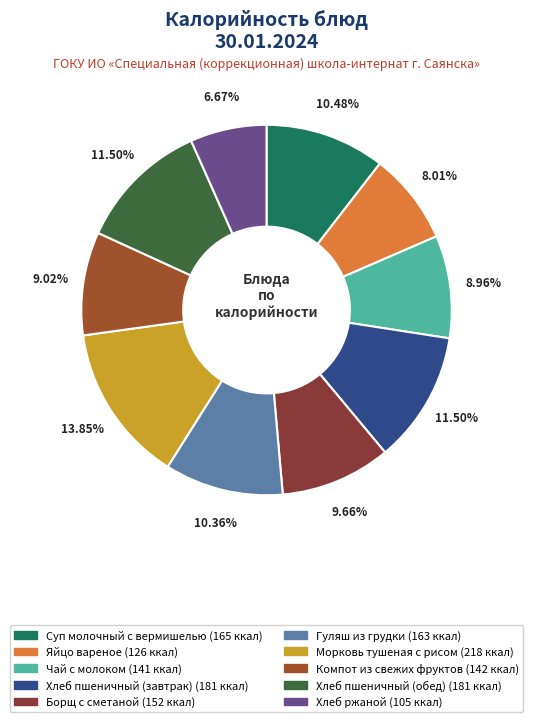

To the nearest percent, what percentage of the pie is Хлеб пшеничный (завтрак)?

11%